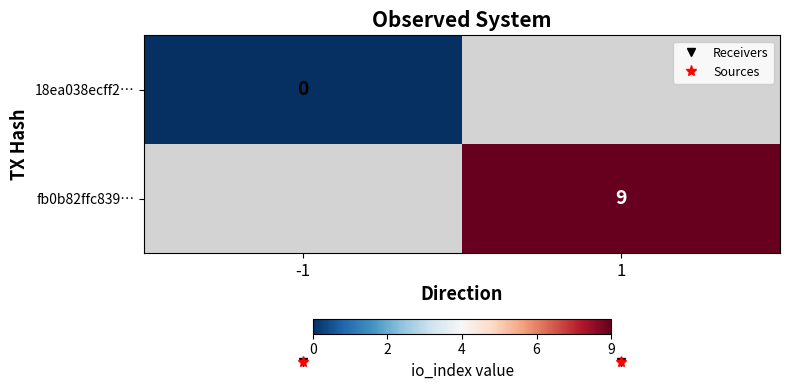

How many values in fb0b82ffc839… are above zero?

1